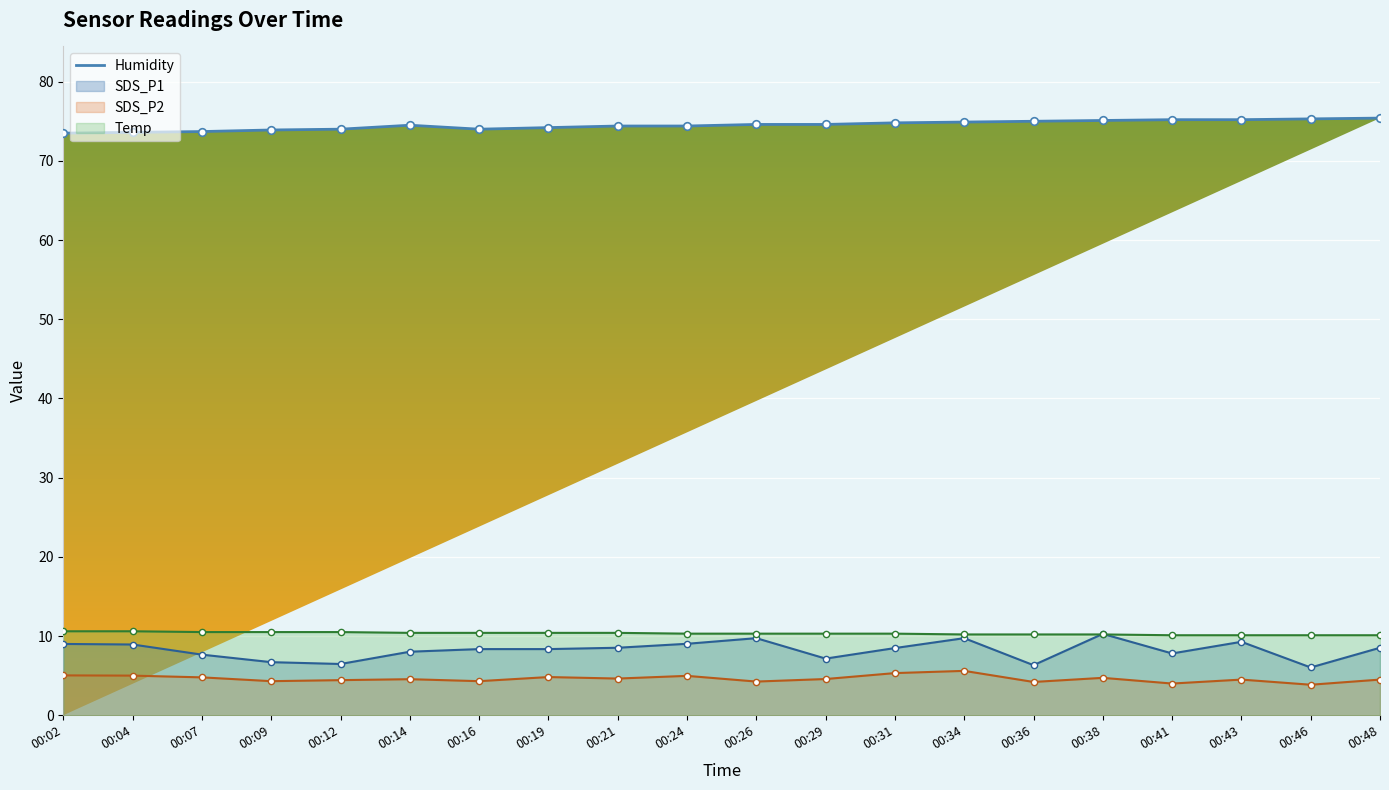

Approximately how many times larger is the value at 00:48 compared to 00:31?

1.0